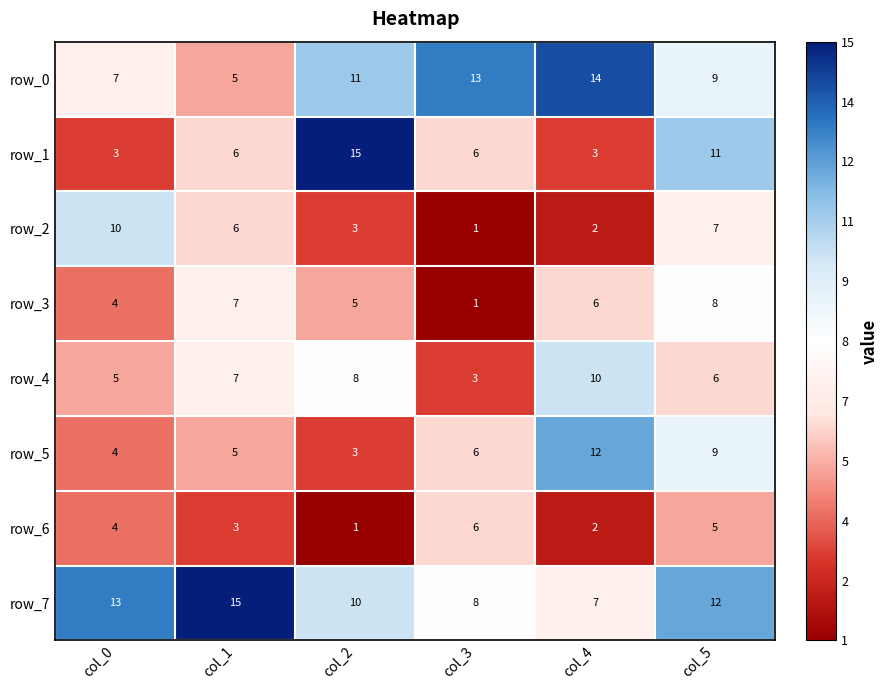

What is the minimum value shown in the chart?

1